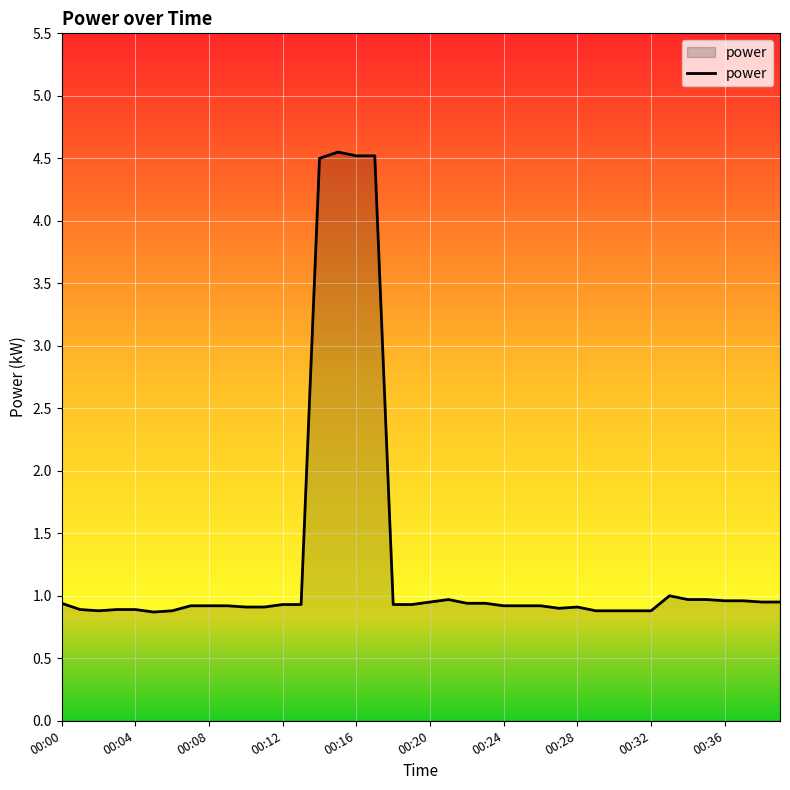

What is the difference between the maximum and minimum values?

3.7